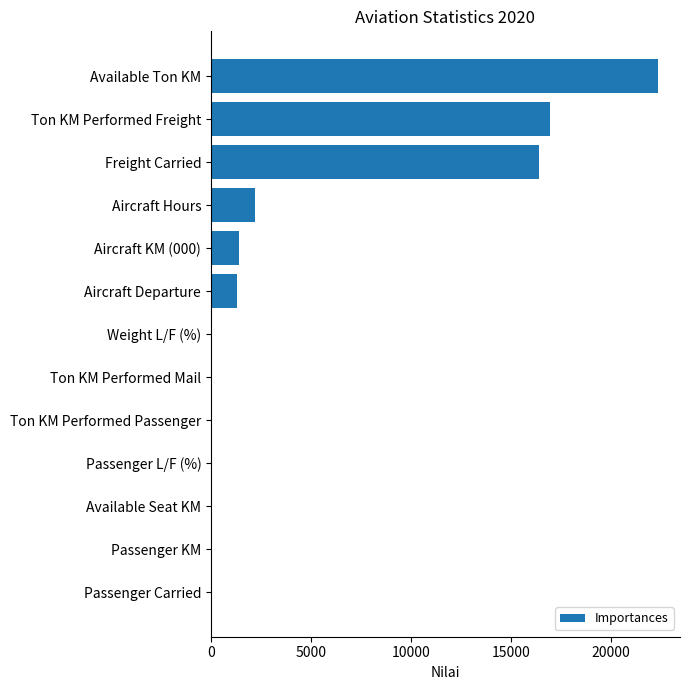

What is the sum of the values at Freight Carried and Ton KM Performed Mail?

16406